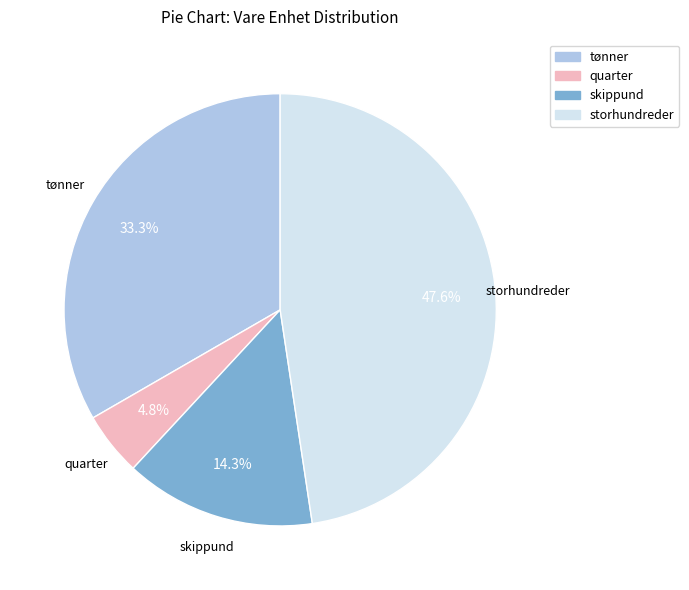

How many segments does this pie chart have?

4